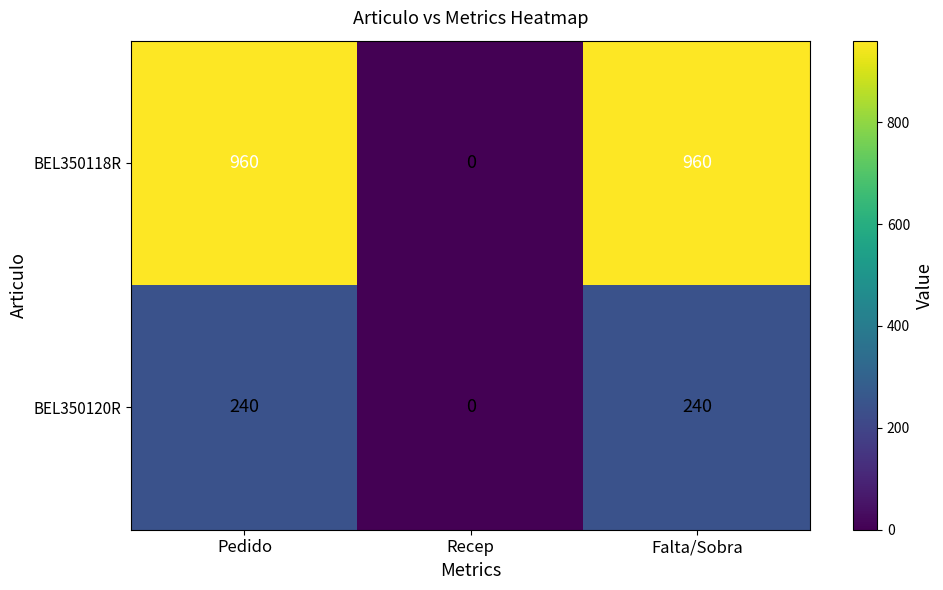

What is the difference between the maximum and minimum values in the BEL350120R series?

240